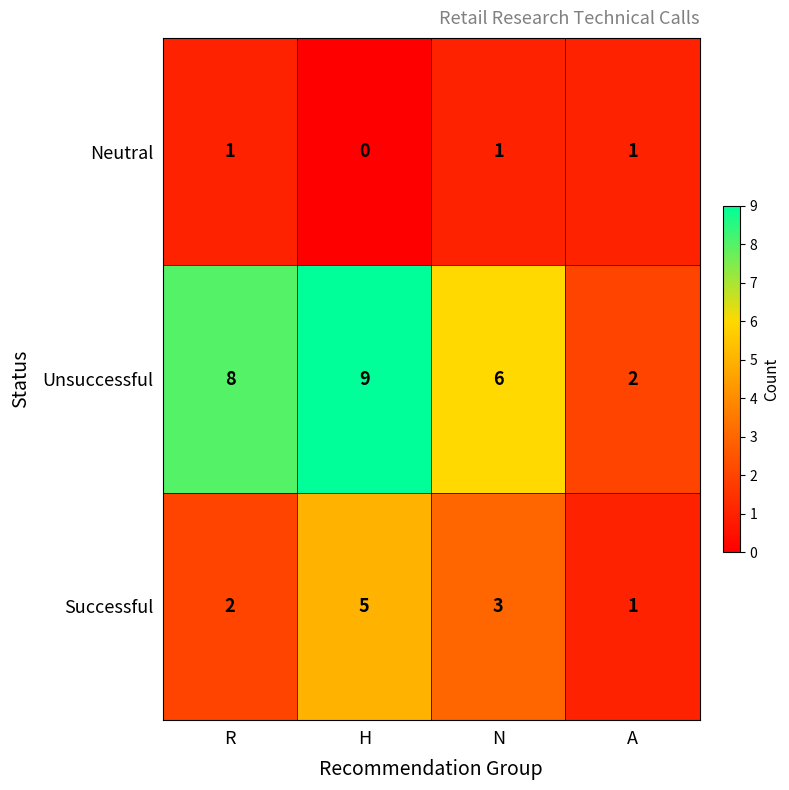

Reading left to right, what are all the values shown in this chart?

Neutral: R=1	H=0	N=1	A=1
Unsuccessful: R=8	H=9	N=6	A=2
Successful: R=2	H=5	N=3	A=1